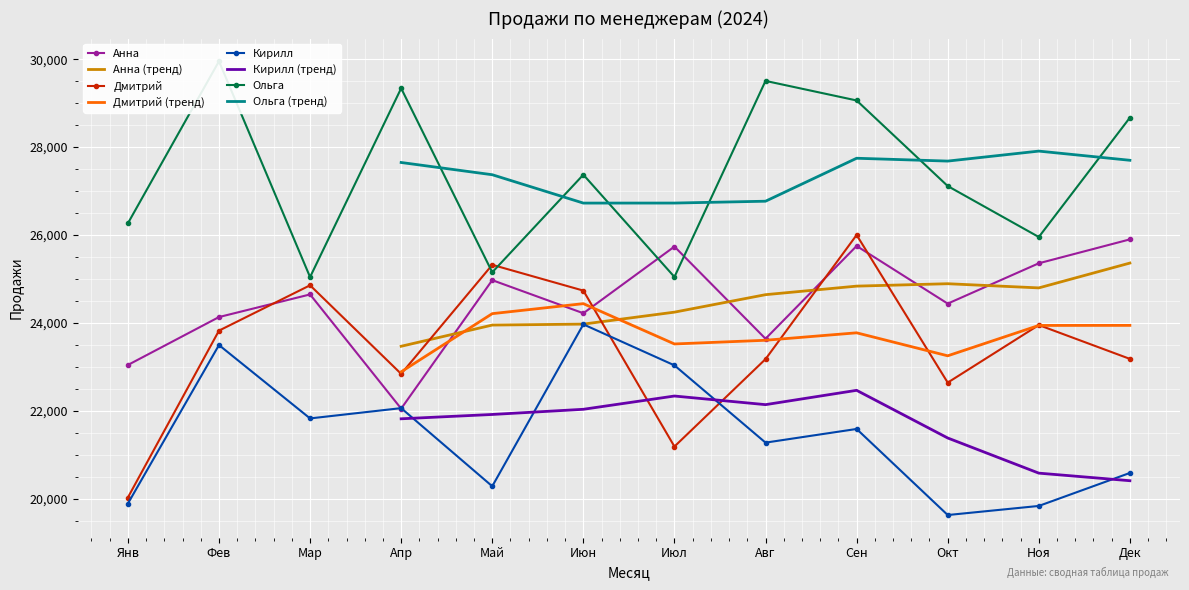

What is the label of the 8th point from the right?

Май